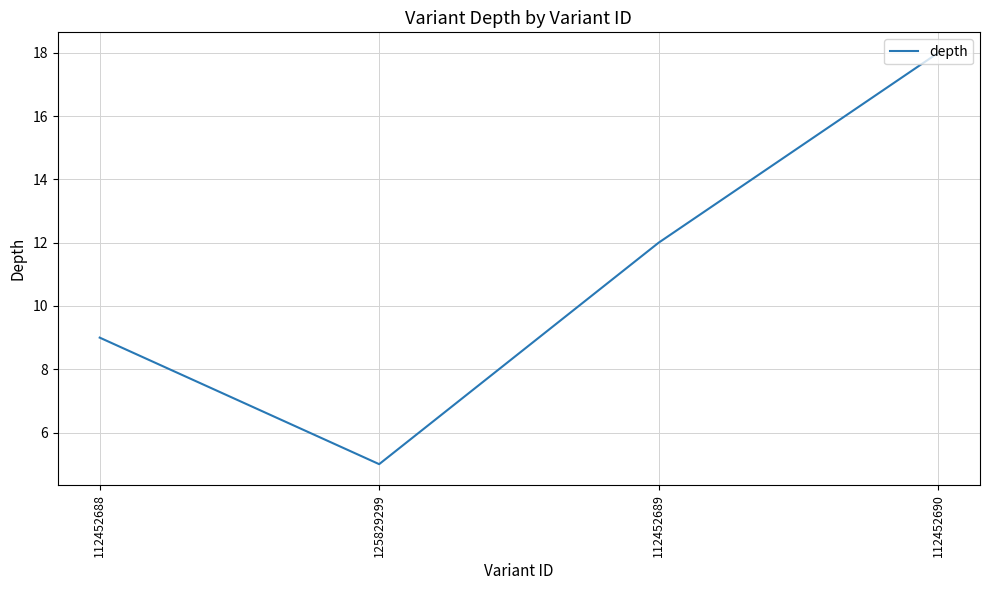

What is the greatest value displayed?

18